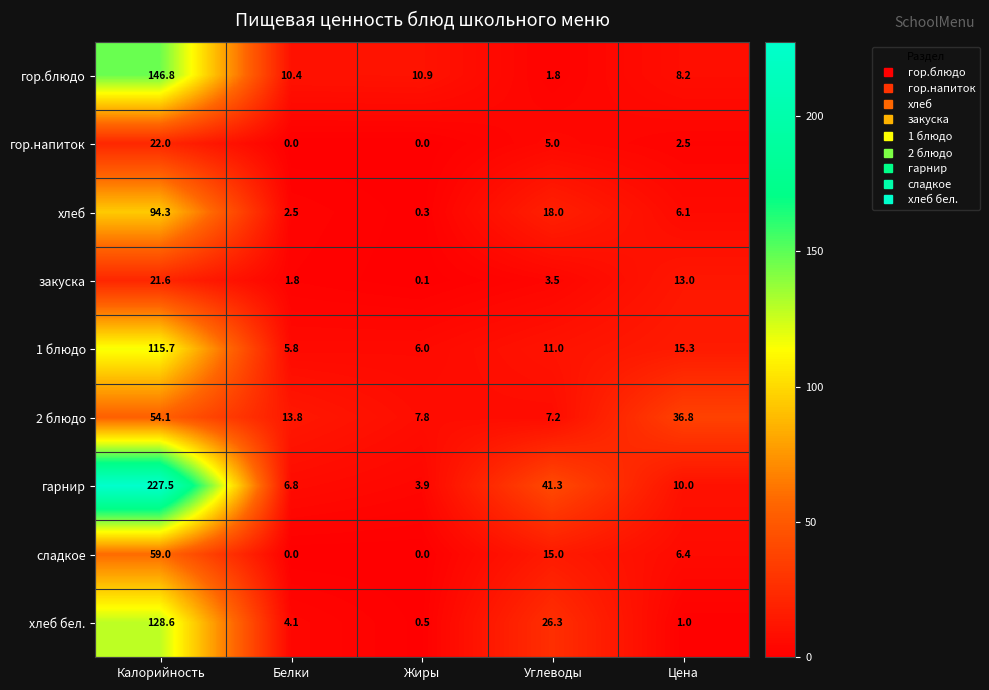

At which label does гарнир first exceed 10?

Калорийность